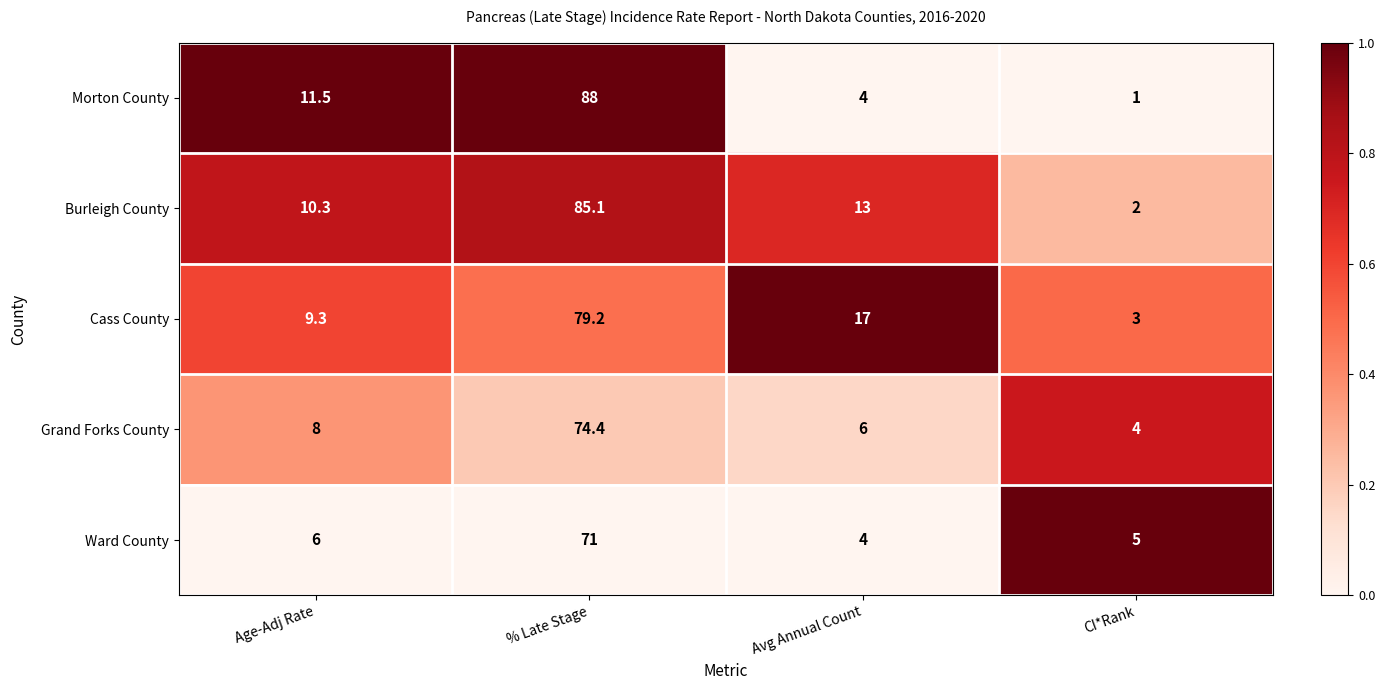

What is the difference between the highest and lowest values at % Late Stage?

17.0